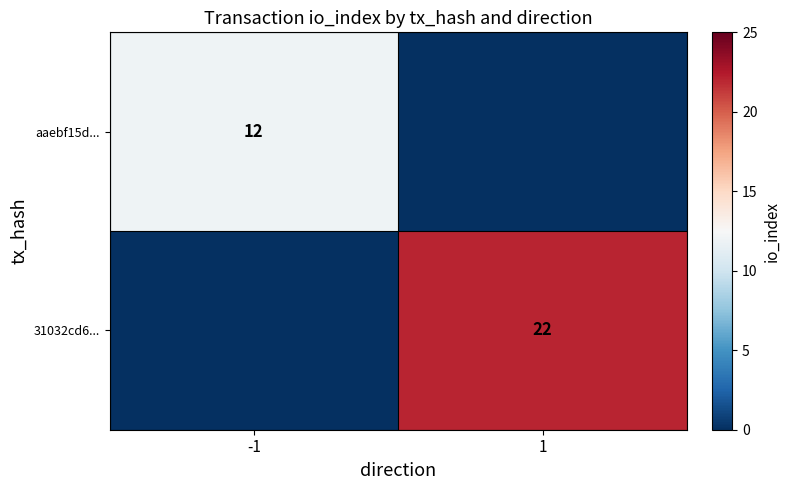

The aaebf15d... series shows 7 at -1. True or false?

False